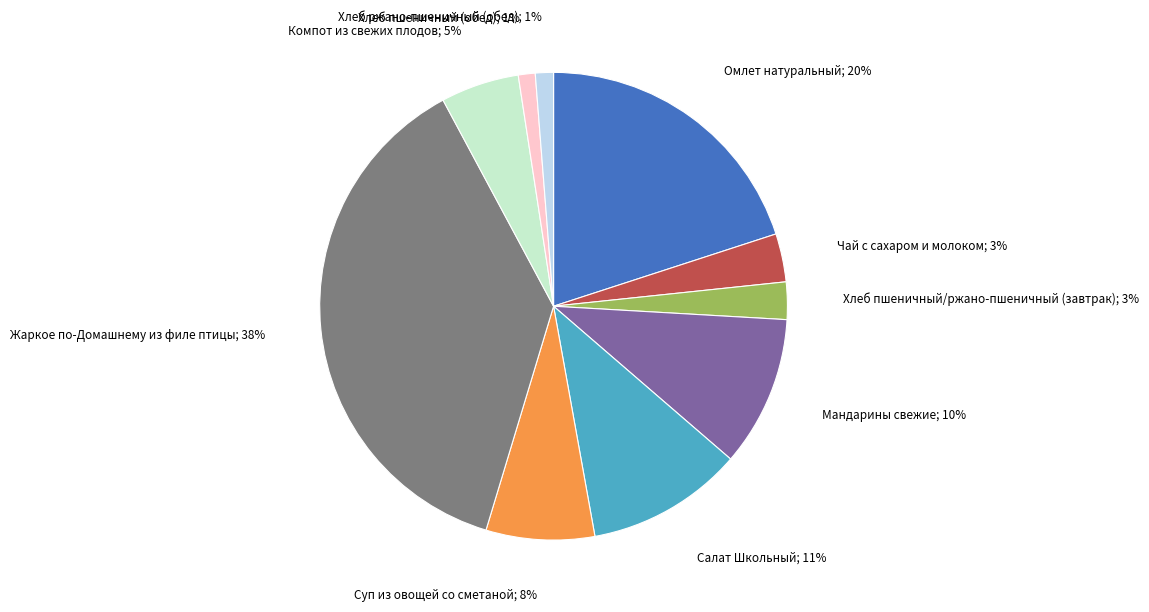

Does any single category account for the majority?

No